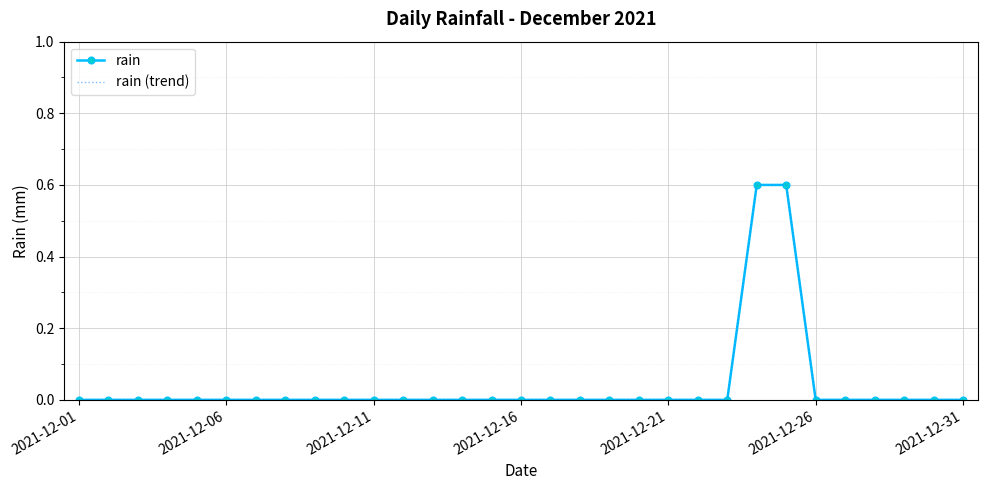

List the series in order of their peak value, lowest first.

rain, rain (trend)